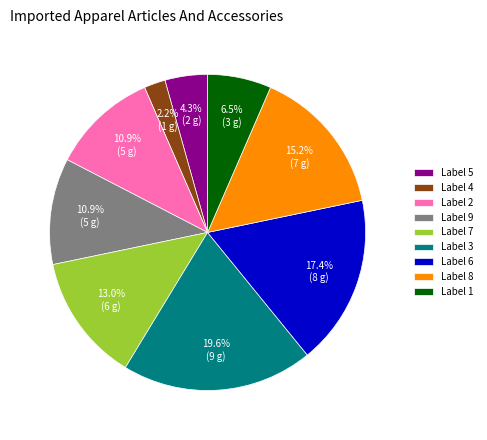

Does any single category account for the majority?

No